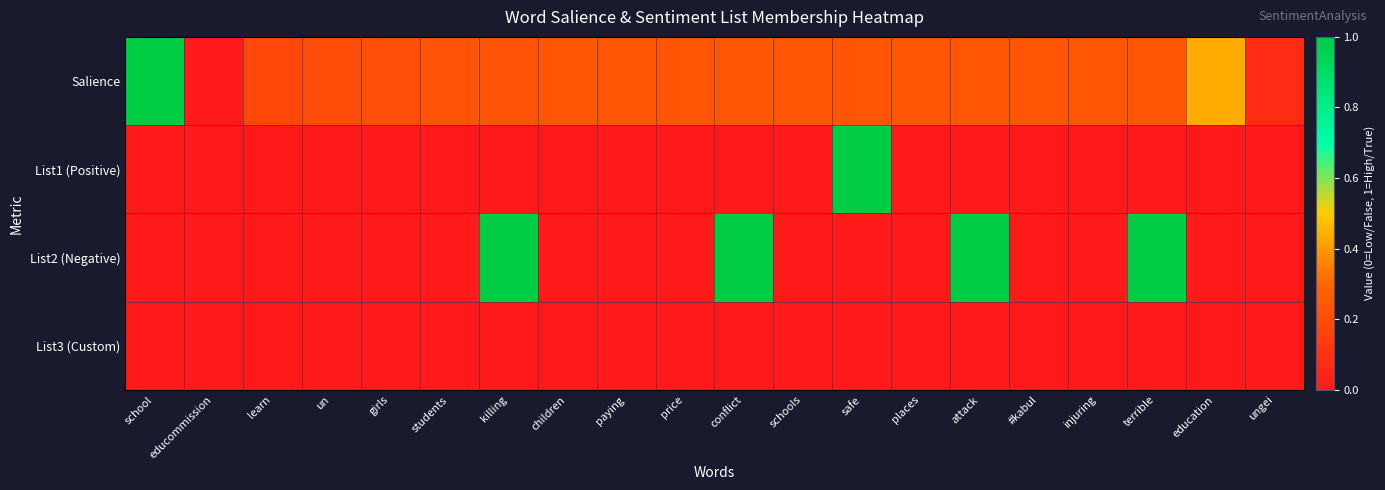

What is the total value across all series at injuring?

0.2